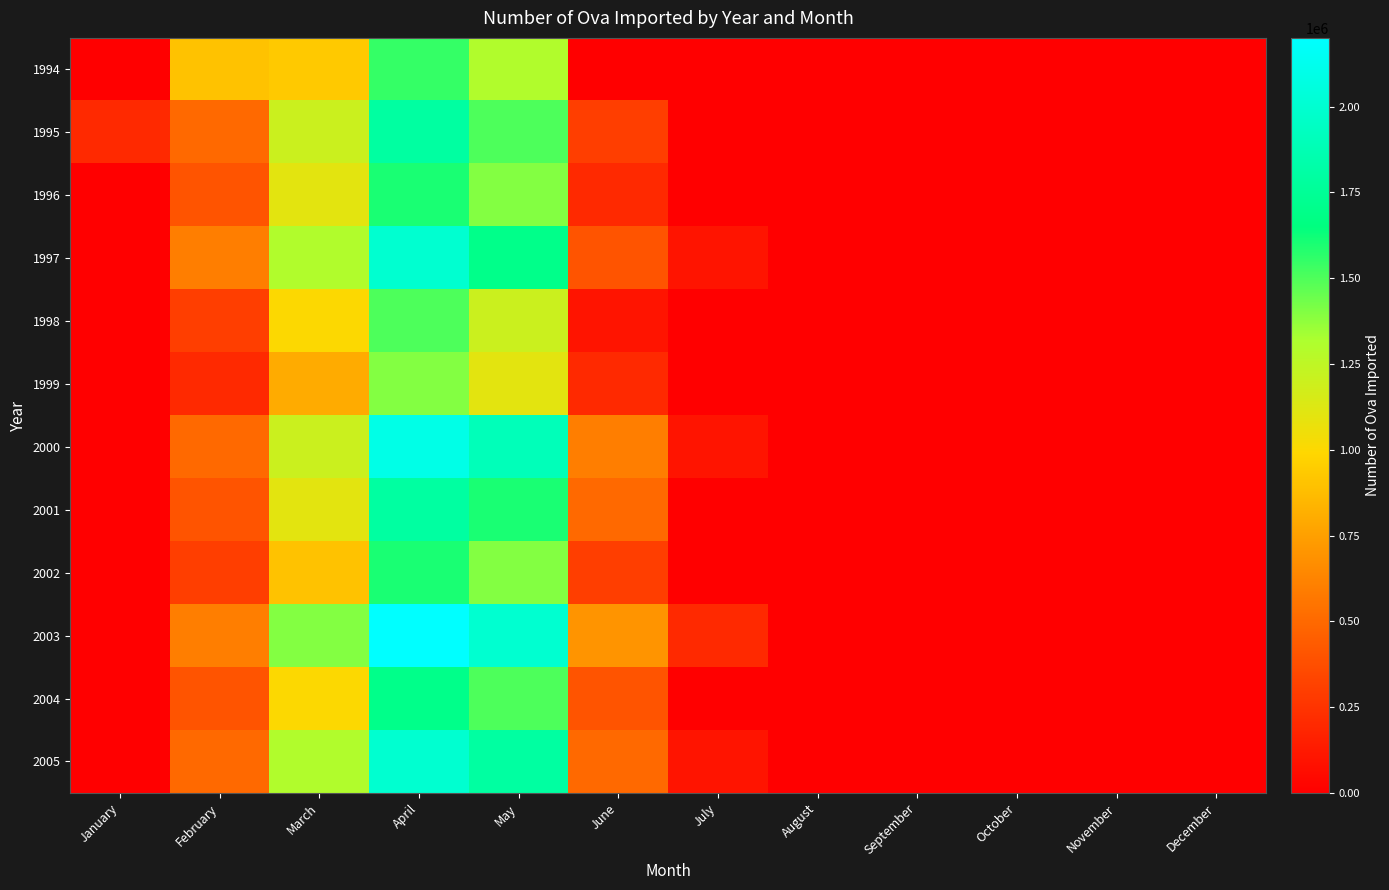

What is the total value across all series at July?

500000